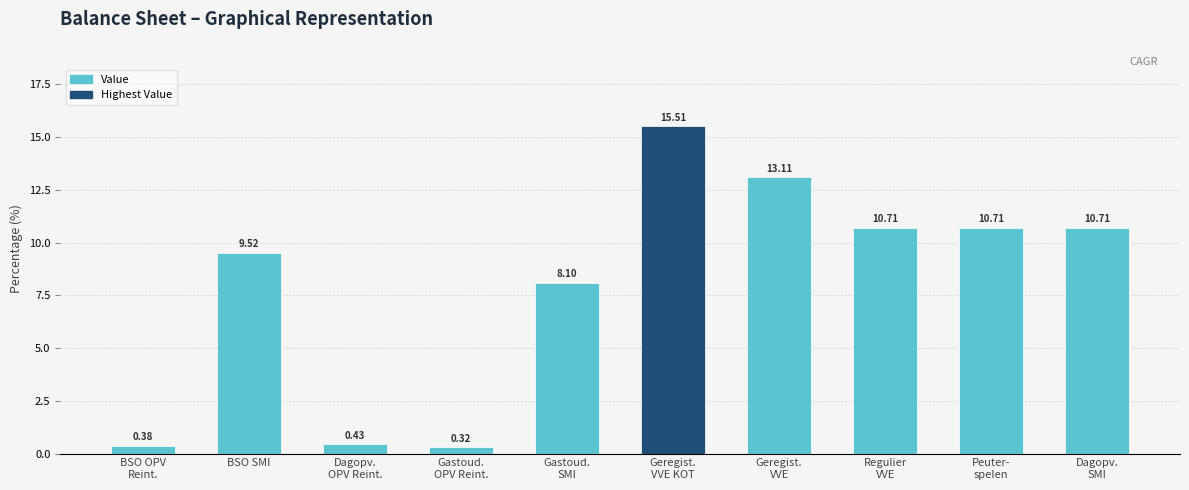

What is the difference between the maximum and minimum values?

15.2